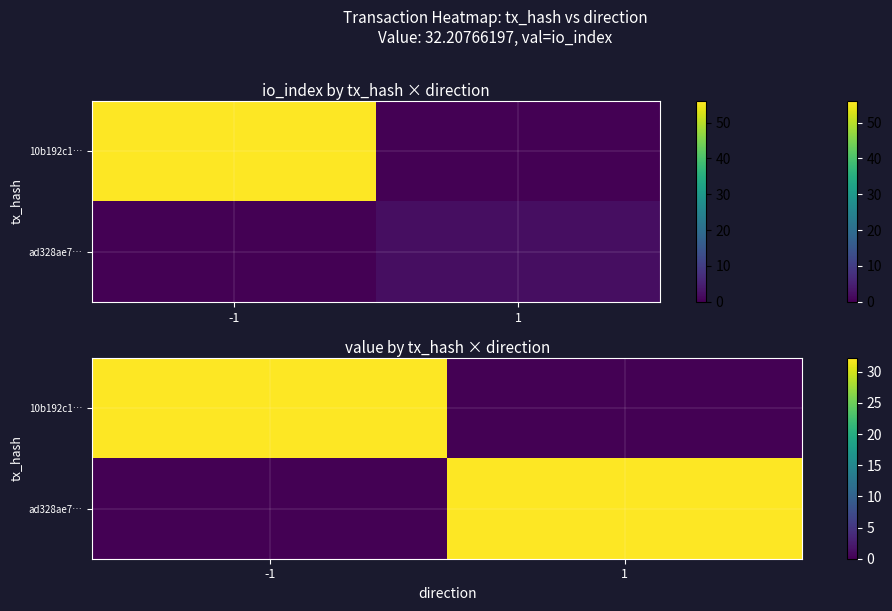

What is the difference between the ad328ae7… values at 1 and -1?

32.2